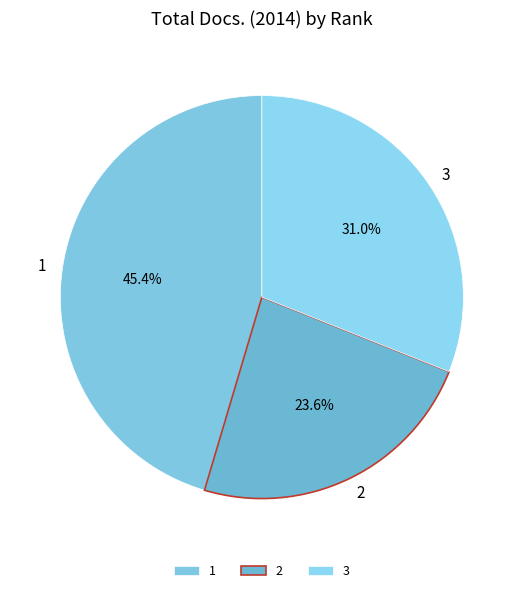

To the nearest percent, what is the average slice percentage?

33%